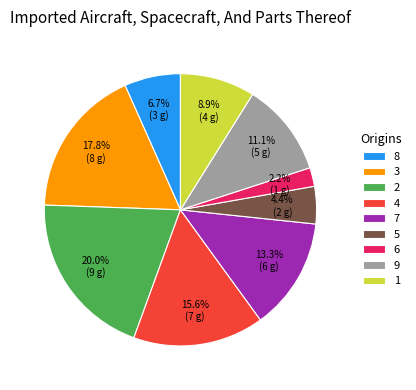

How many segments does this pie chart have?

9